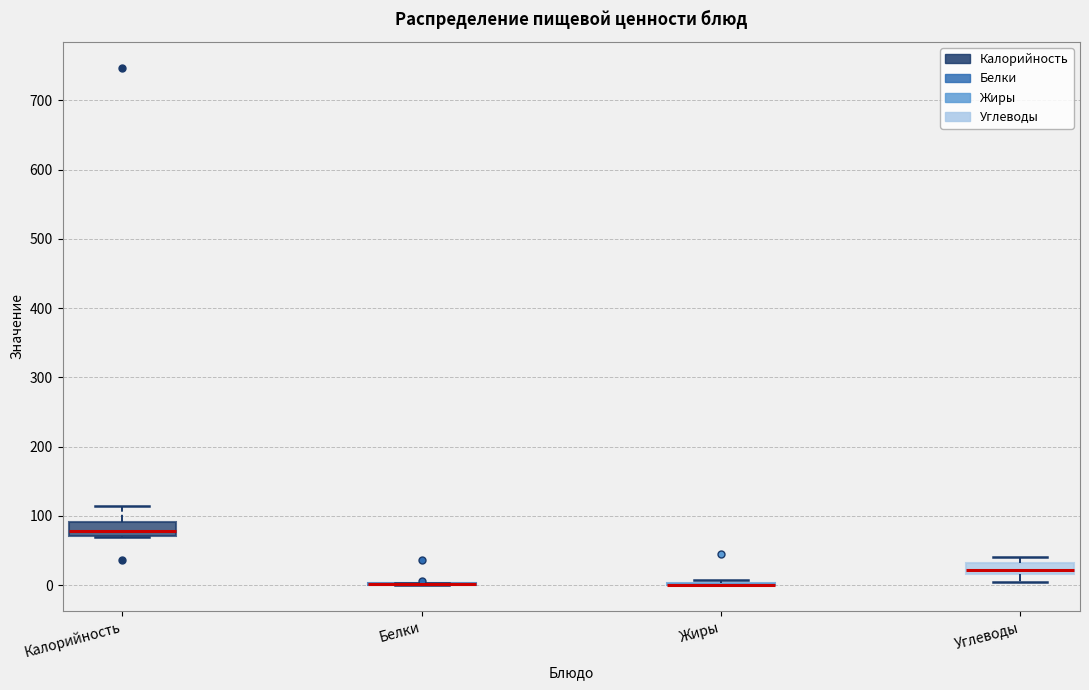

Reading left to right, read every box against the y-axis: the position of its median line, the range the box covers, and the ends of its whiskers. The values are not printed on the chart, so give them approximately, as read against the axis.

Калорийность: median 80, box 70 to 90, whiskers 70 to 110
Белки: box collapsed to a line at 0, whiskers 0 to 0
Жиры: box collapsed to a line at 0, whiskers 0 to 10
Углеводы: median 20 (just above the box's lower edge), box 20 to 30, whiskers 0 to 40